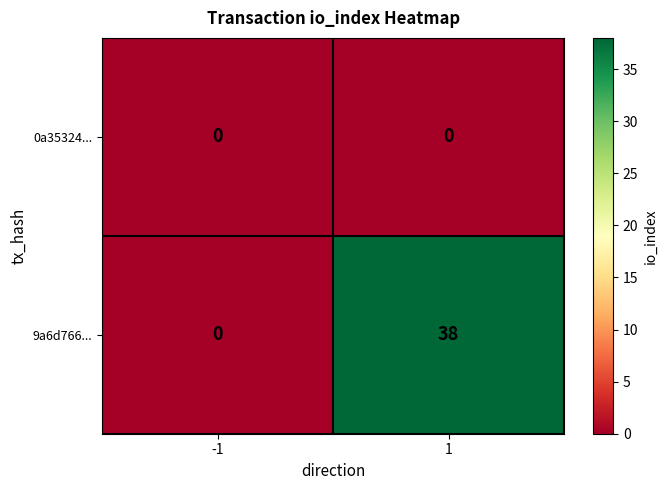

Rank the series at 1 from highest to lowest value.

9a6d766..., 0a35324...